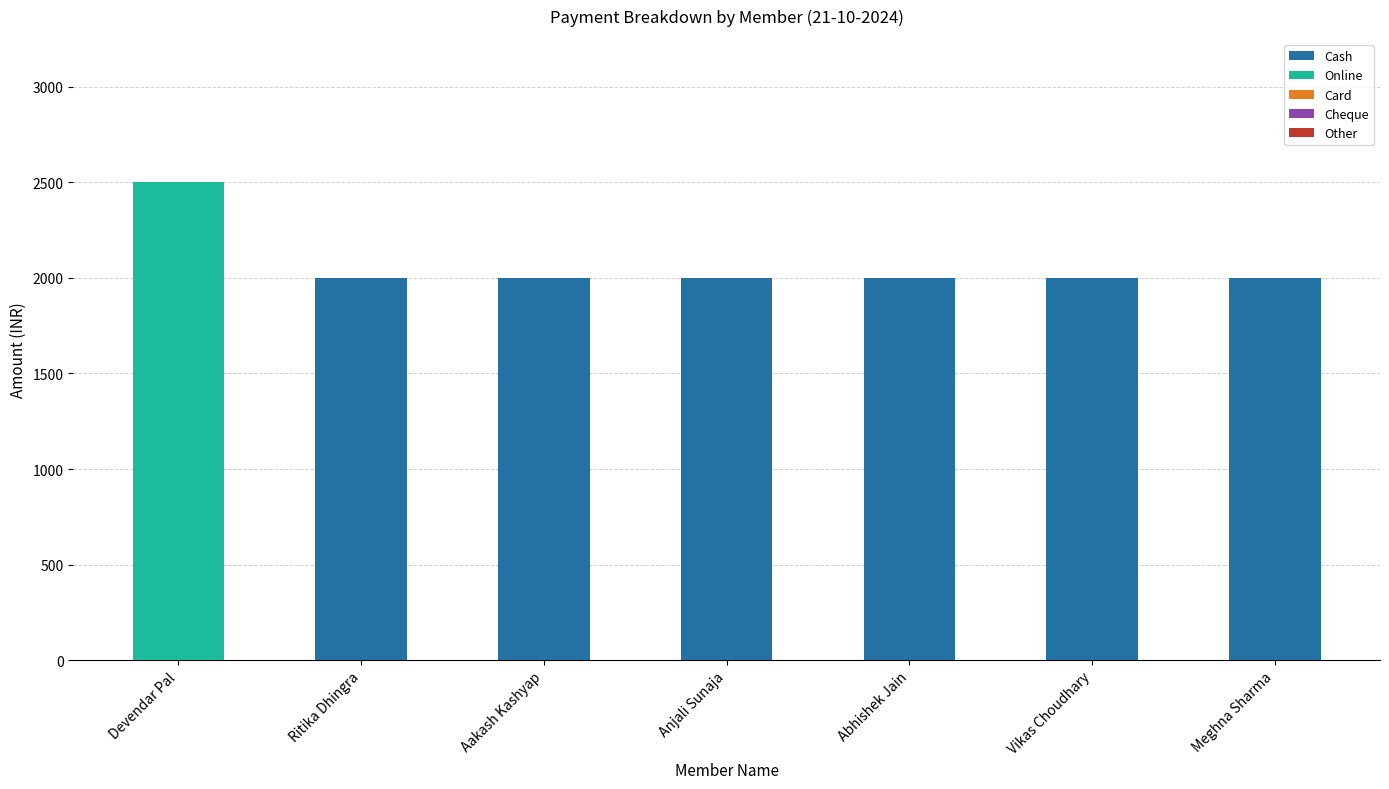

Reading left to right, what are the values for Cash?

Devendar Pal=0	Ritika Dhingra=2000	Aakash Kashyap=2000	Anjali Sunaja=2000	Abhishek Jain=2000	Vikas Choudhary=2000	Meghna Sharma=2000